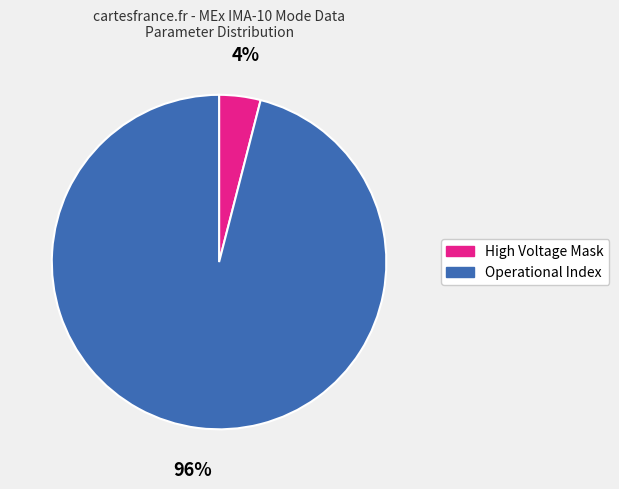

How many segments does this pie chart have?

2